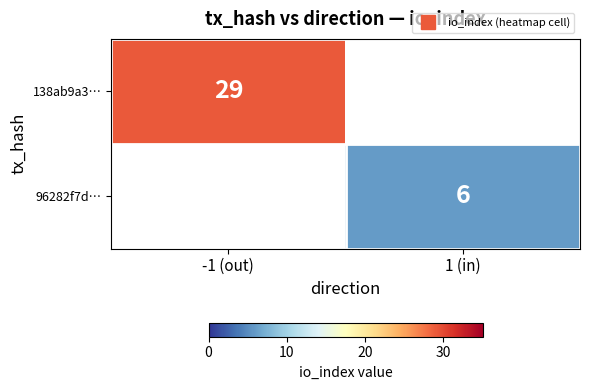

Rank the series at -1 (out) from lowest to highest value.

138ab9a3…, 96282f7d…